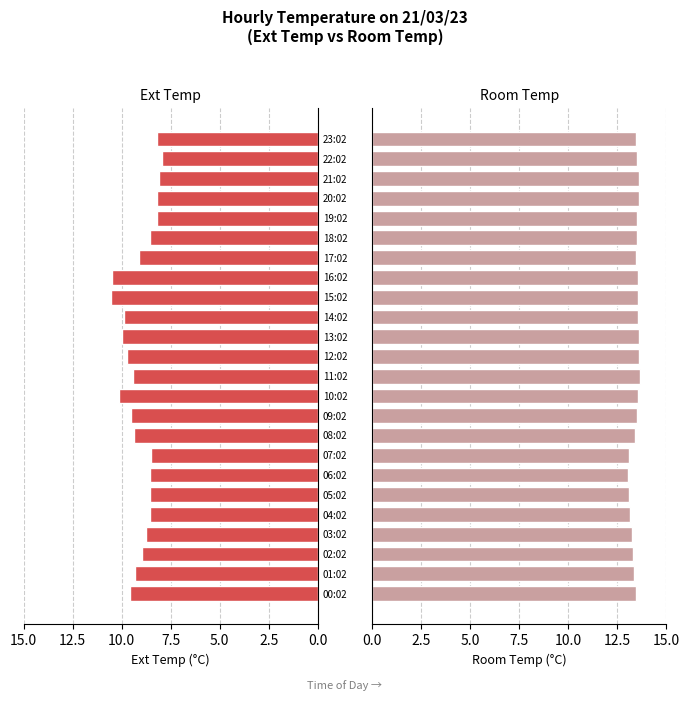

The Ext Temp series shows 9.4 at 11:02. True or false?

True